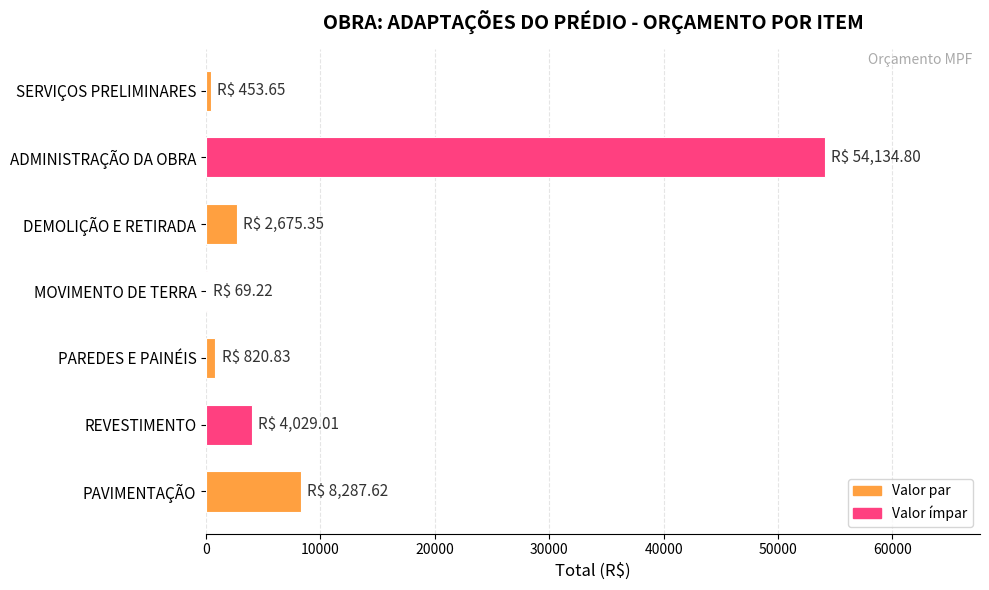

Are the bars horizontal?

Yes